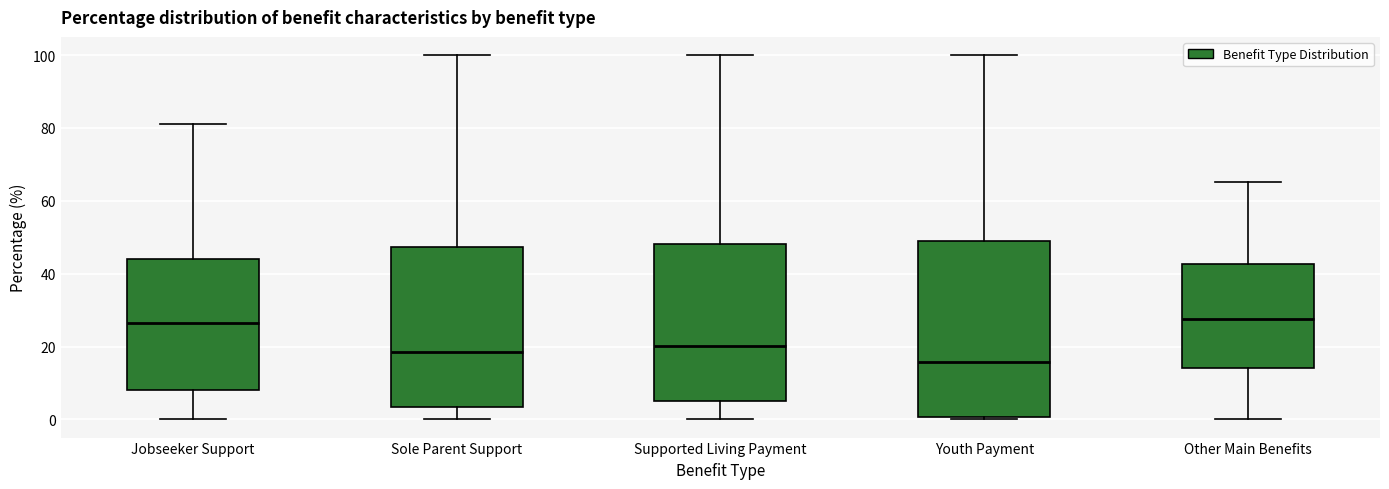

Which box has the highest median line?

Jobseeker Support